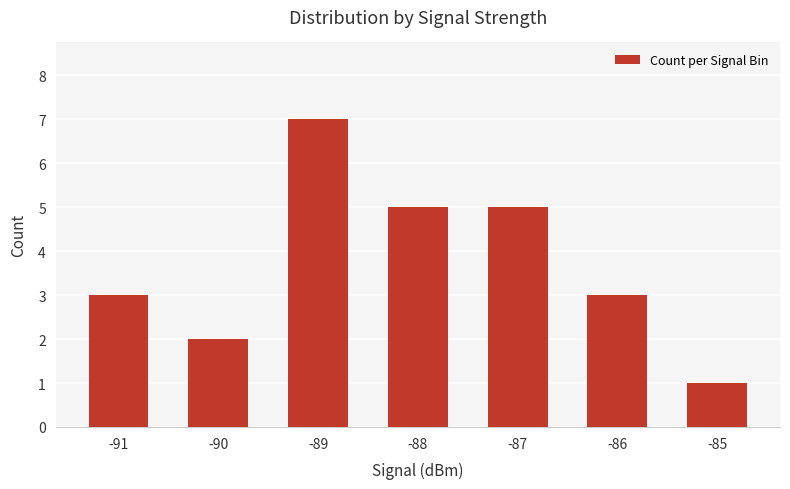

How many series are shown in this chart?

1